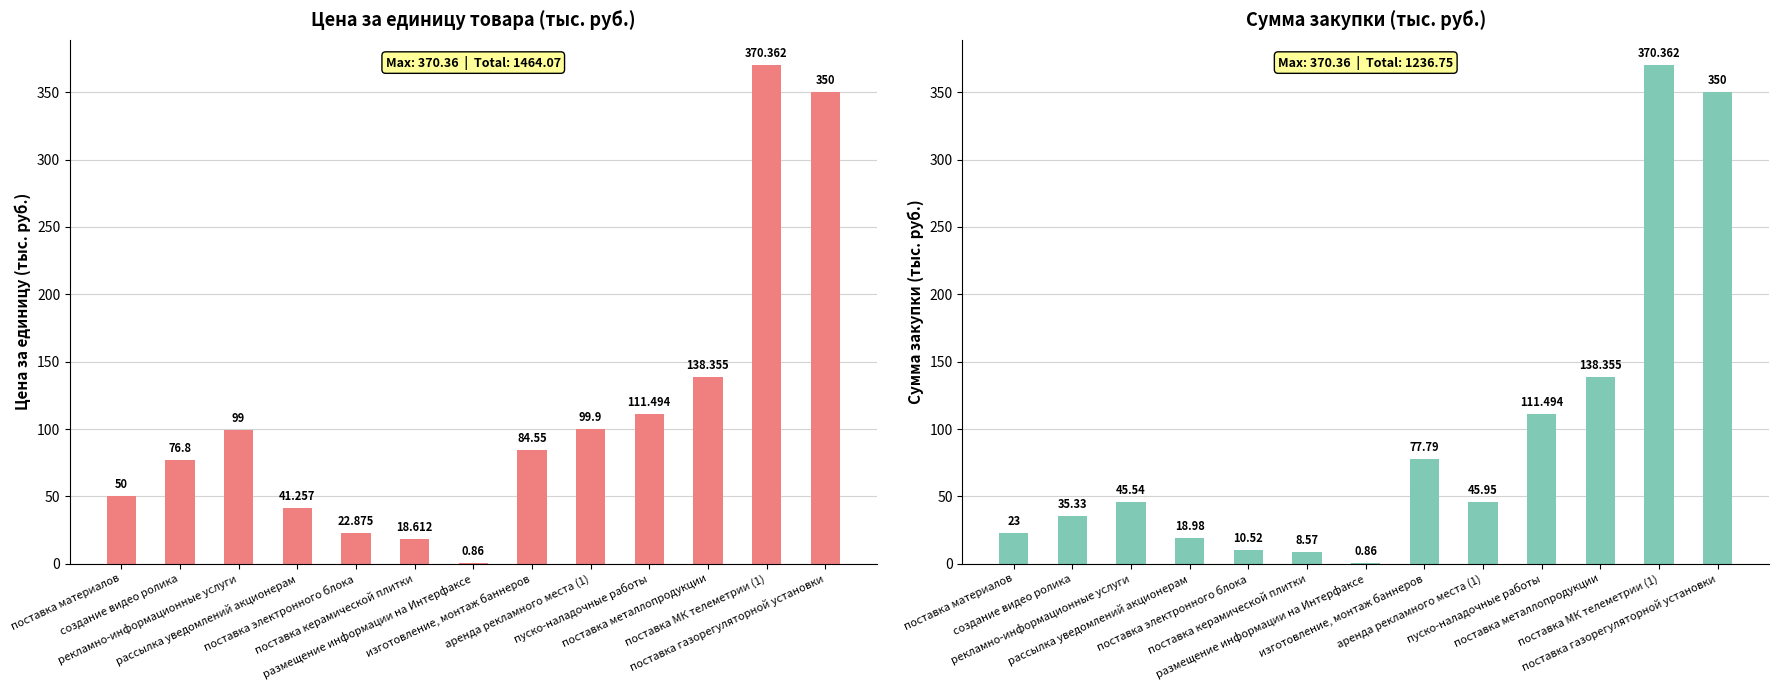

The Цена за единицу (col_16) series shows 99.9 at аренда рекламного места (1). True or false?

True